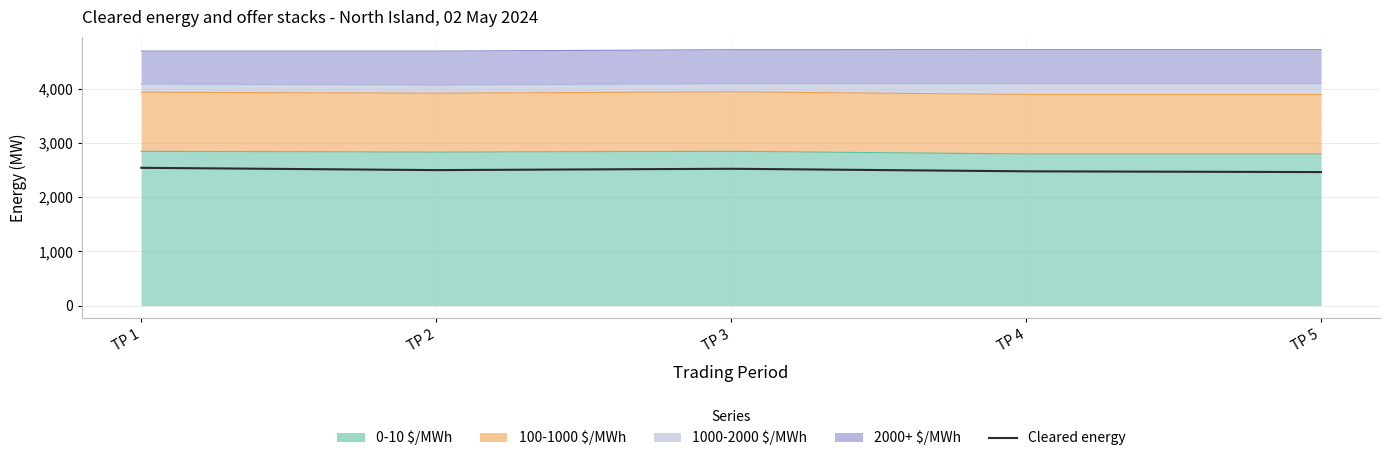

Reading left to right, extract all data points from this chart.

TP 1=2539.8	TP 2=2497.6	TP 3=2522.3	TP 4=2475.2	TP 5=2461.1